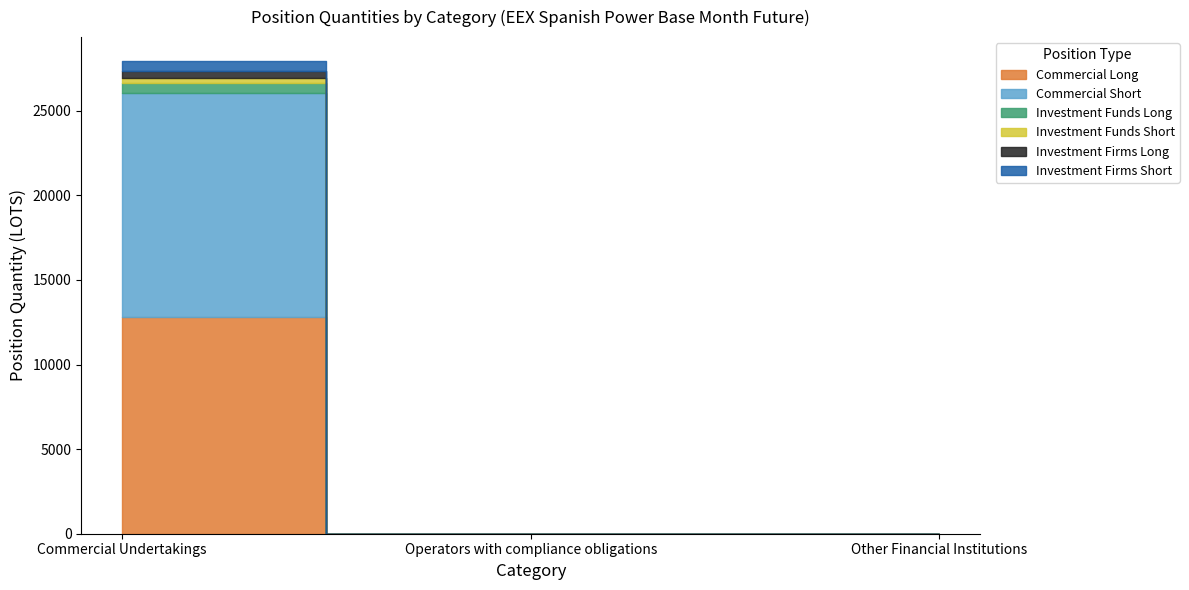

Reading right to left, what are all the values shown in this chart?

Commercial Long: 0.0	0.0	12816.8
Commercial Short: 0.0	0.0	13222.2
Investment Funds Long: 0.0	0.0	615.4
Investment Funds Short: 0.0	0.0	278.4
Investment Firms Long: 0.0	0.0	407.4
Investment Firms Short: 0.0	0.0	610.1